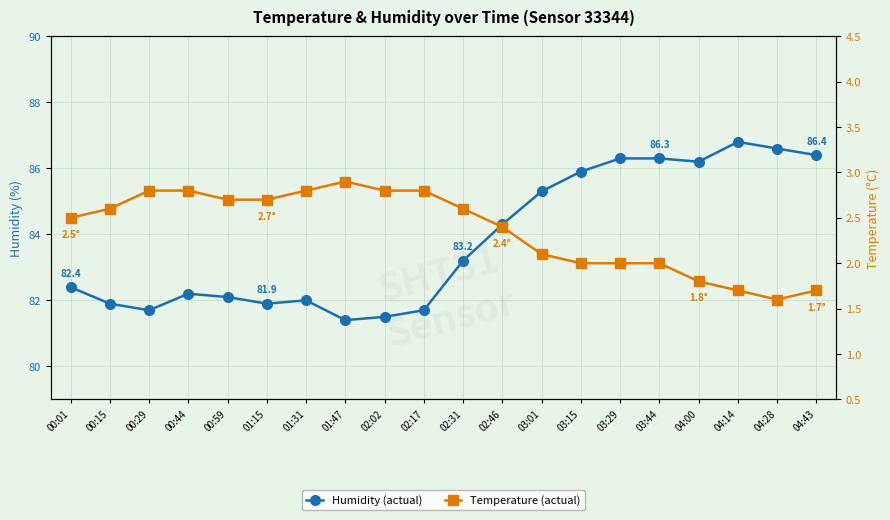

Is this an area chart (filled region under the line)?

No